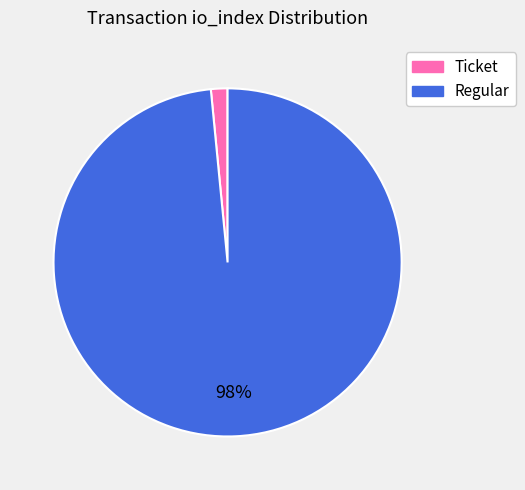

Does any single category account for the majority?

Yes